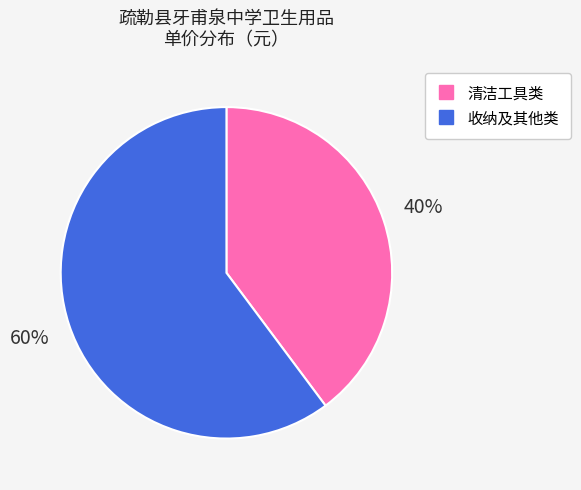

Count the number of slices in the pie.

2